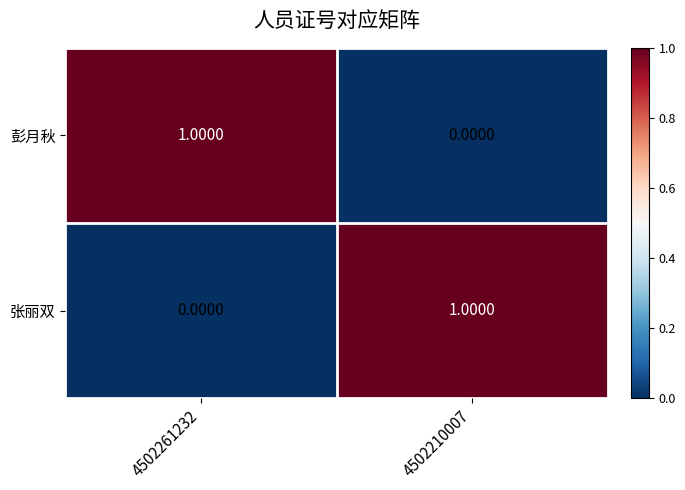

List the labels in order of 彭月秋 value, largest first.

4502261232, 4502210007